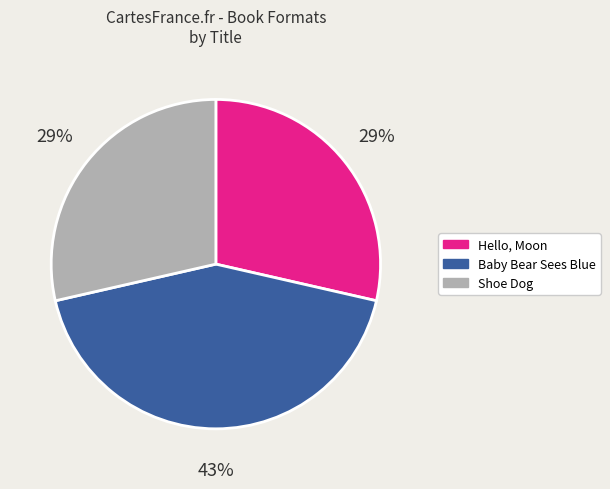

Is Shoe Dog the majority of the pie?

No